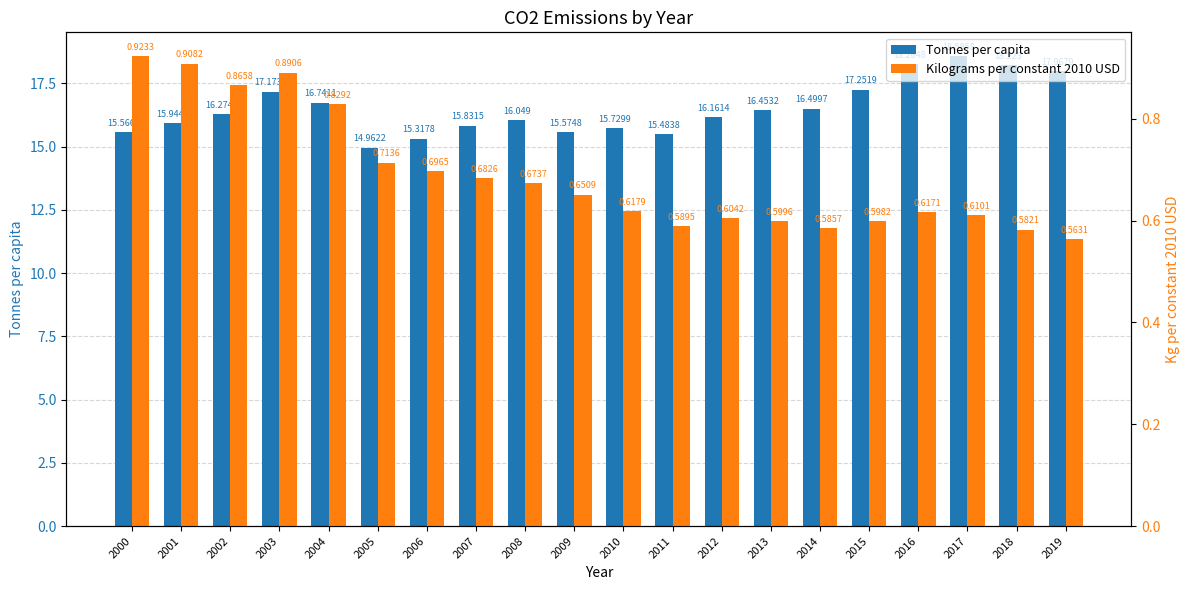

Where does the Tonnes per capita series first go above 16?

2002